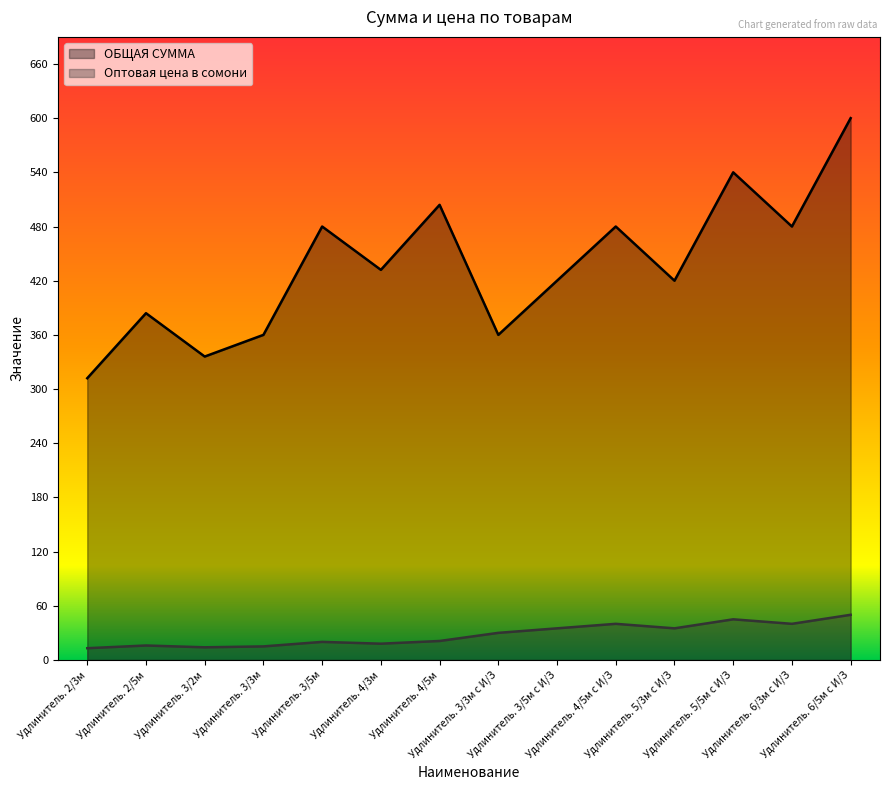

What is the difference between the second highest and minimum values in the ОБЩАЯ СУММА series?

228